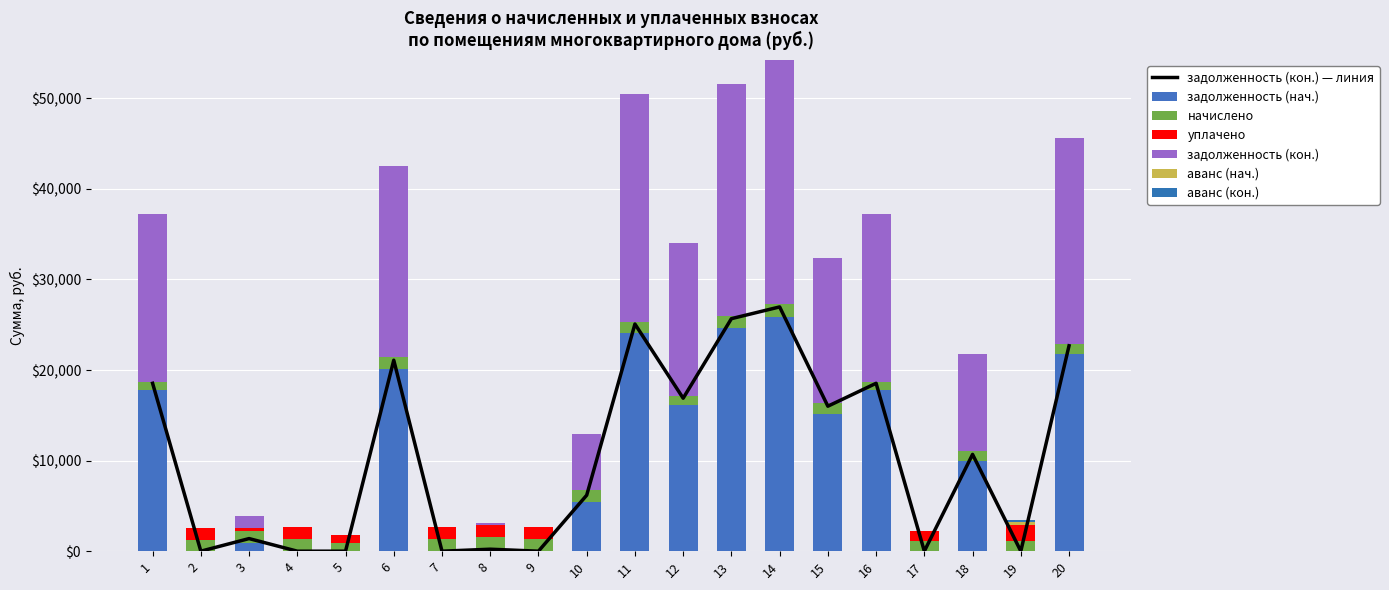

What is the spread (max minus min) of values at 11?

25077.4